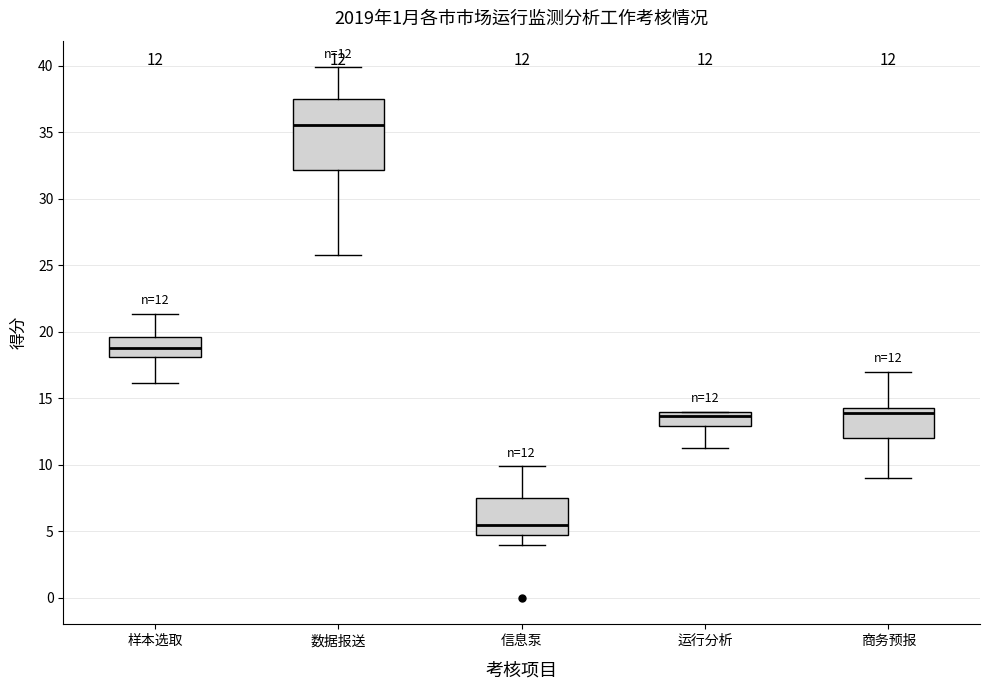

Which box has the lowest median line?

信息泵